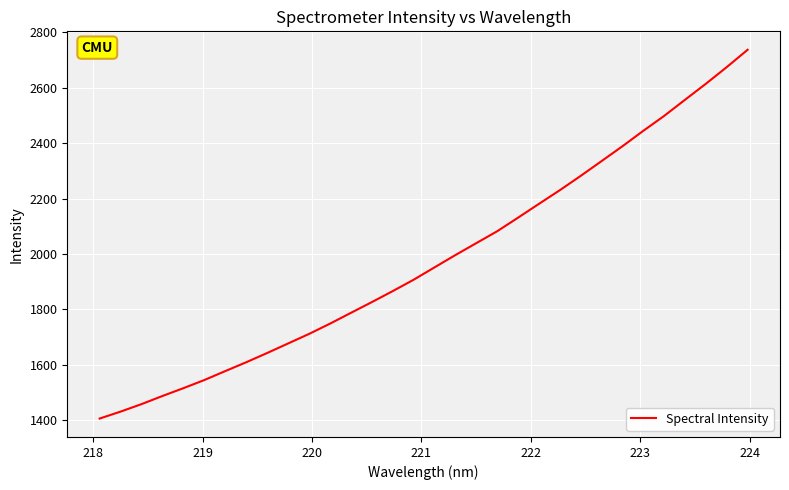

What is the maximum value shown in the chart?

2736.9